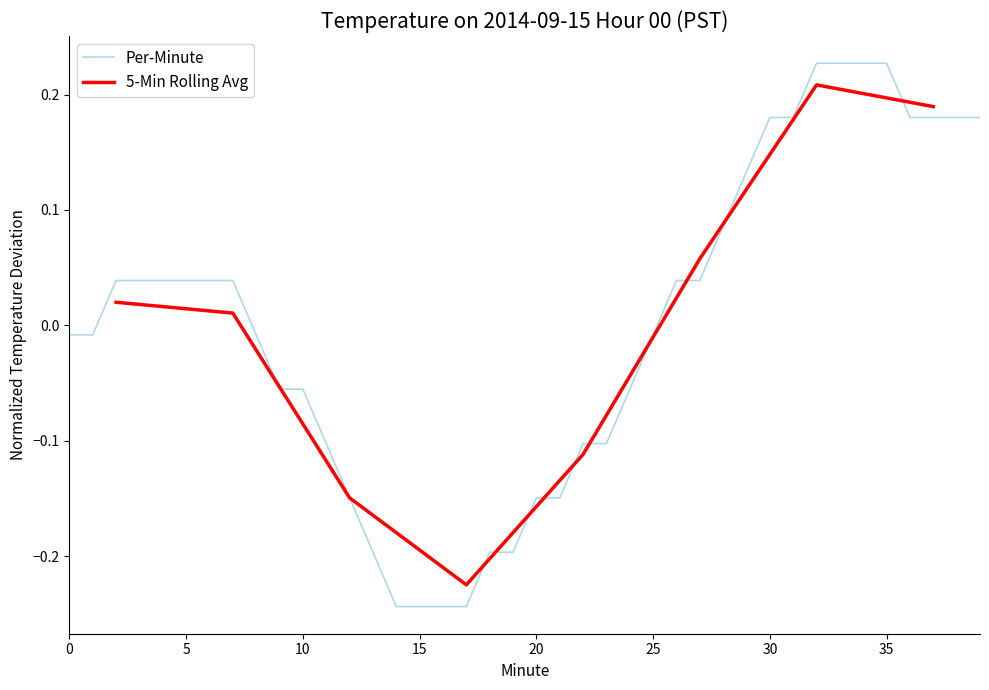

True or false: the data has more than 1 interior local peaks.

False